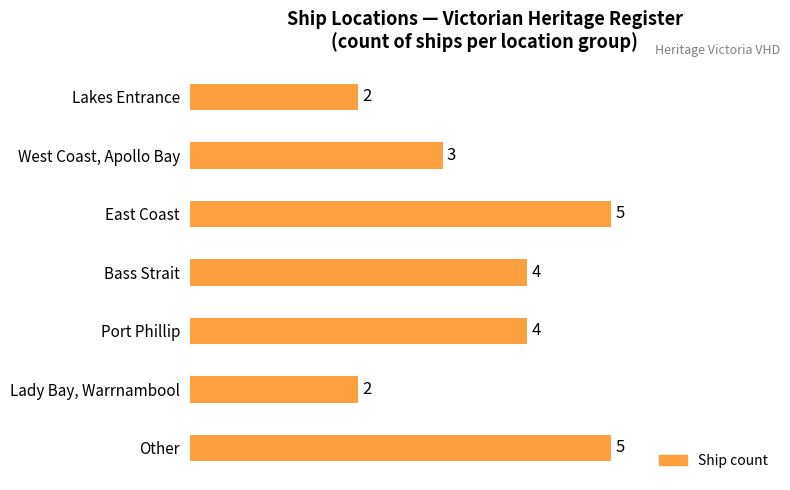

What is the smallest value displayed?

2.0